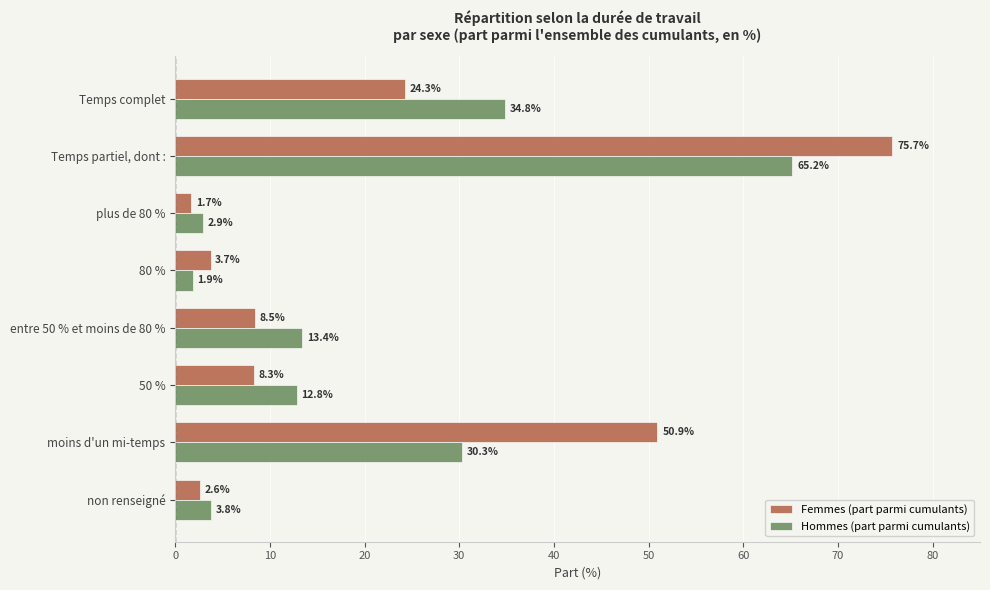

How many data points does each series have?

8